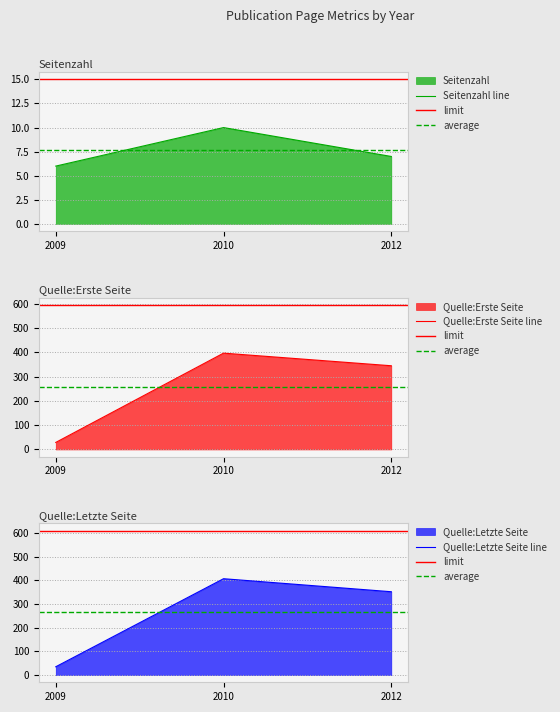

At how many categories does at least one series exceed 24?

3